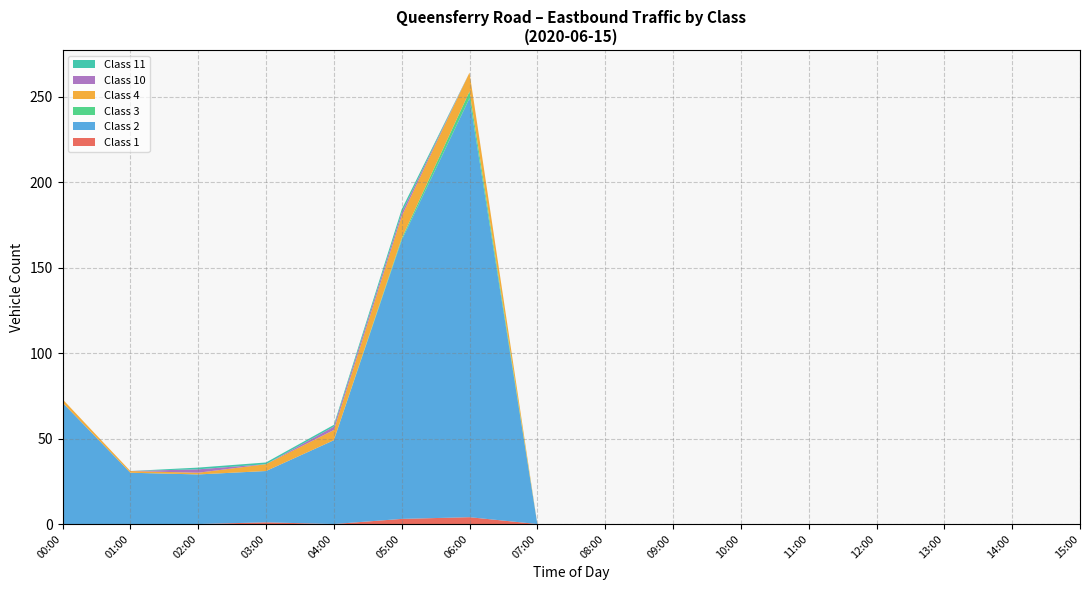

At which category is the sum across all series the highest?

06:00